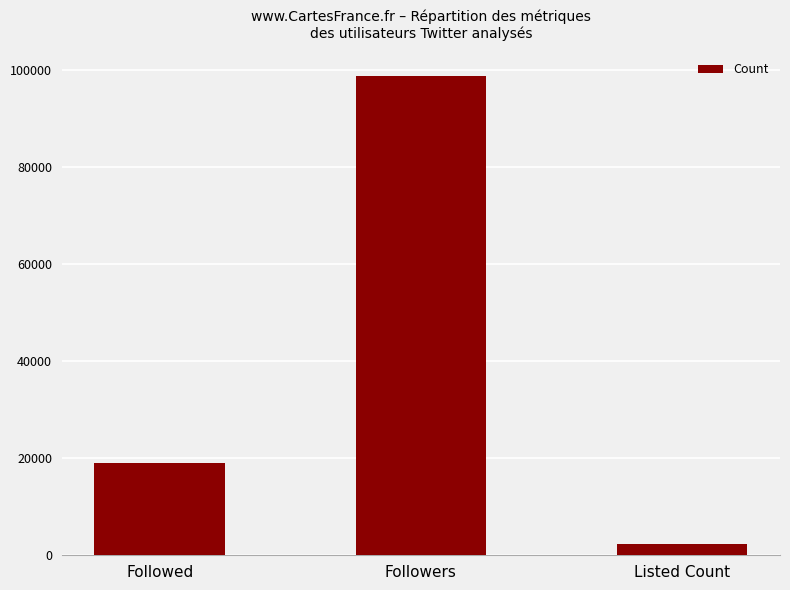

Where is the data nearest to the value 50510?

Followed